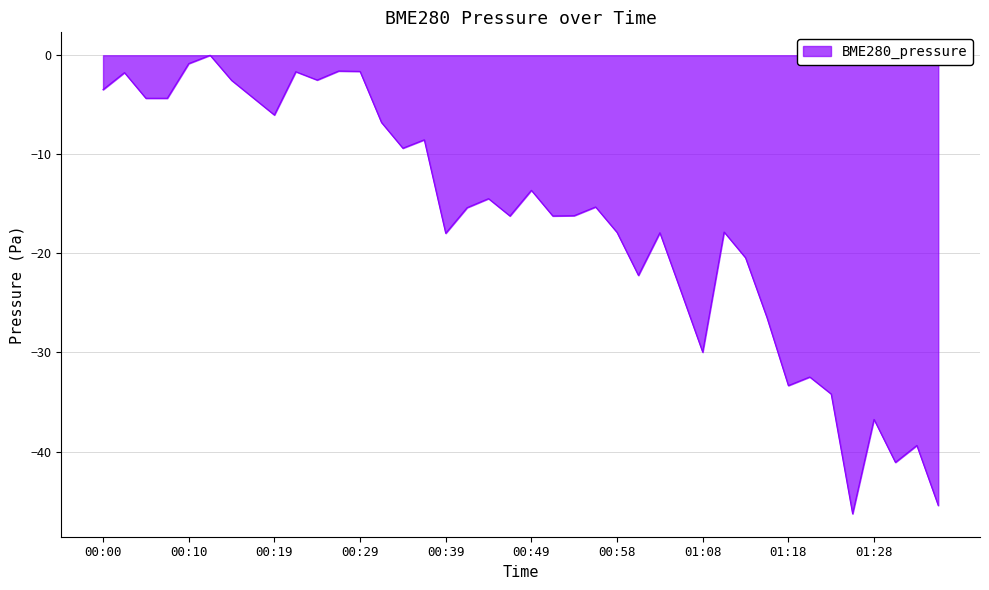

What is the smallest value displayed?

-46.3